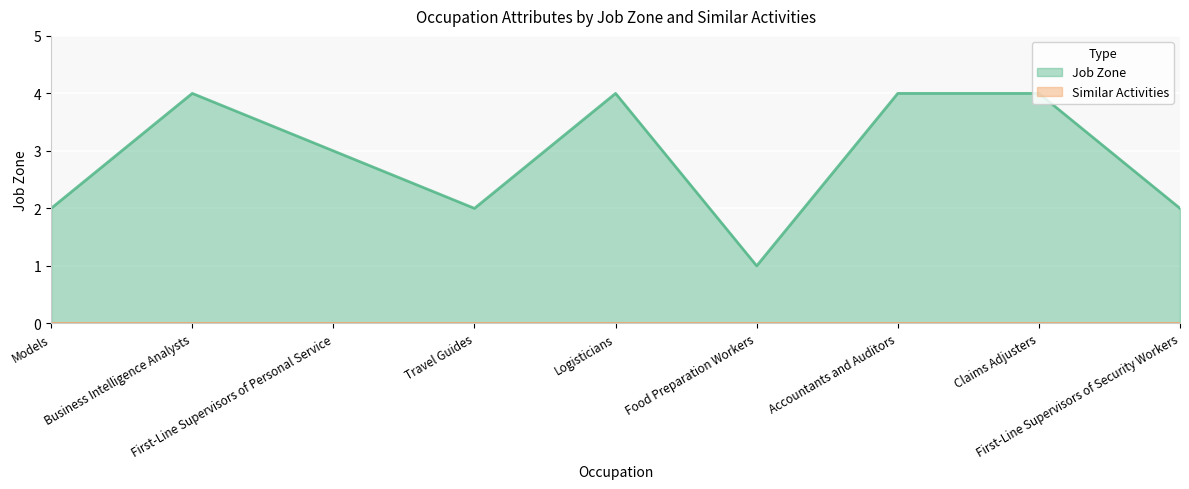

Approximately how many times larger is the value at Claims Adjusters compared to Accountants and Auditors?

1.0